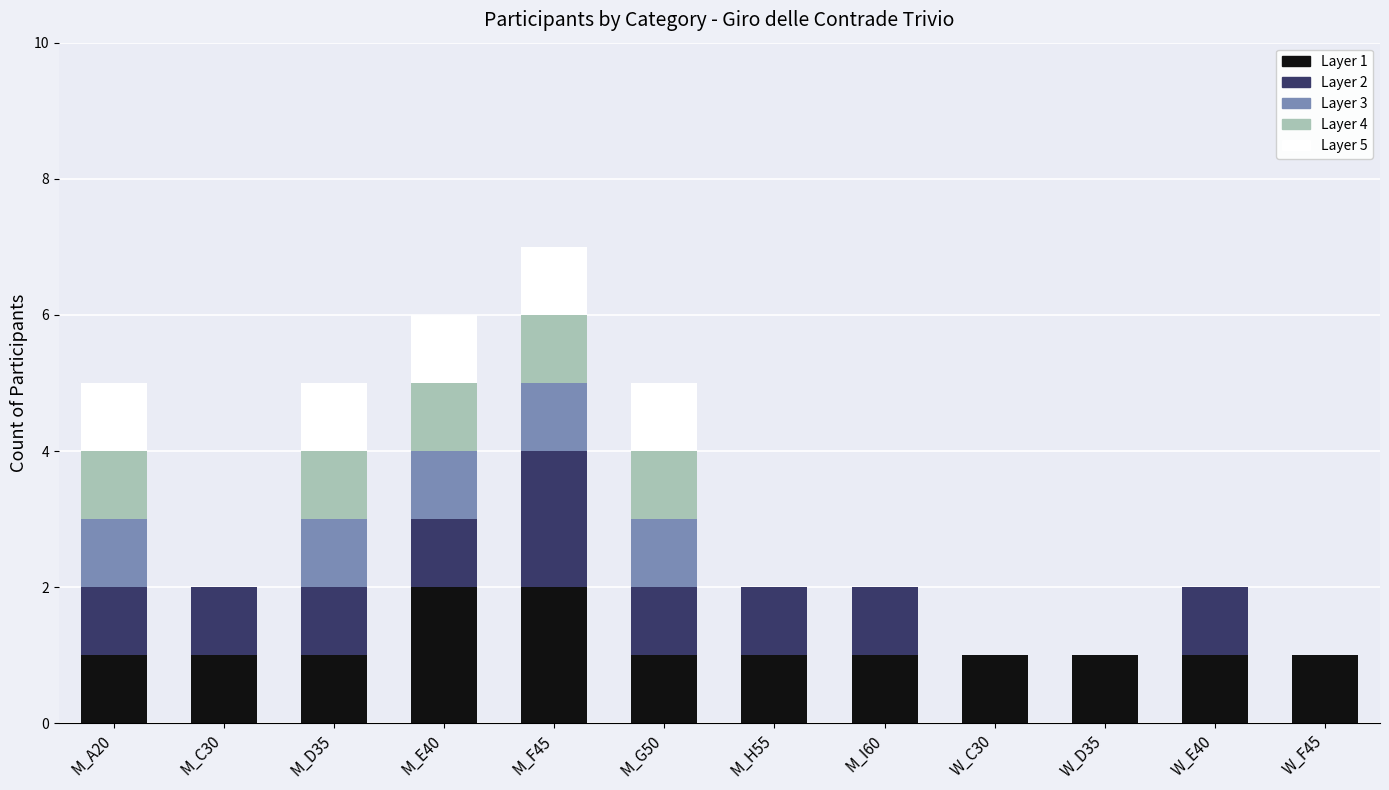

The value of Layer 1 at M_H55 is 1. True or false?

True